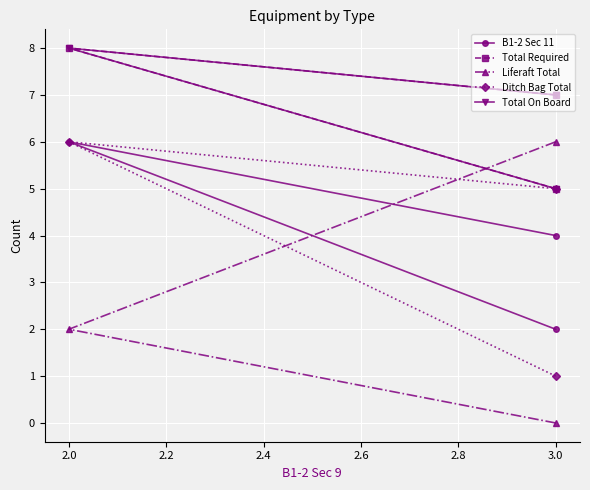

Which series has the largest total across all categories?

Total Required